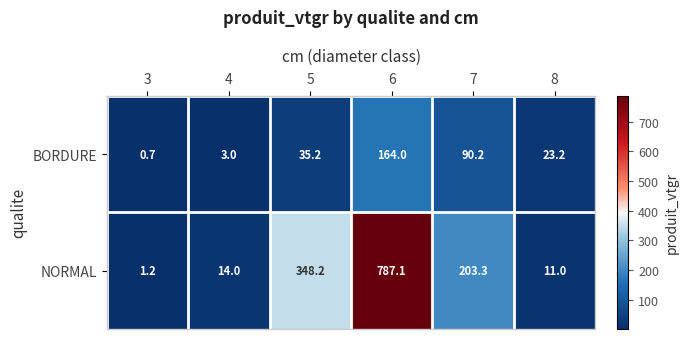

How many categories are shown in the chart?

6